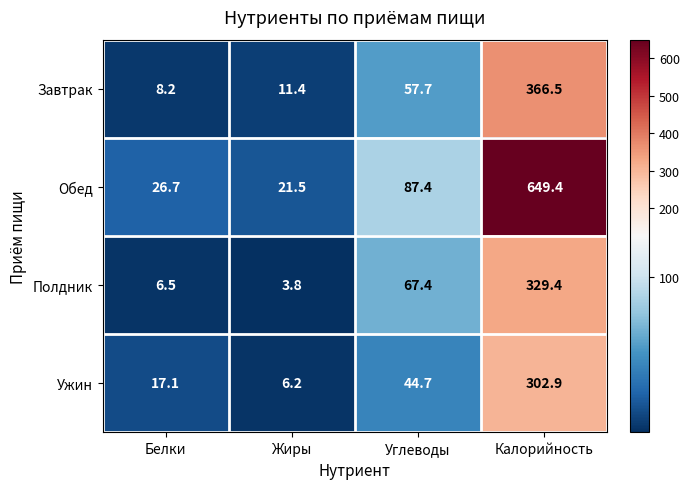

How many series are shown in this chart?

4